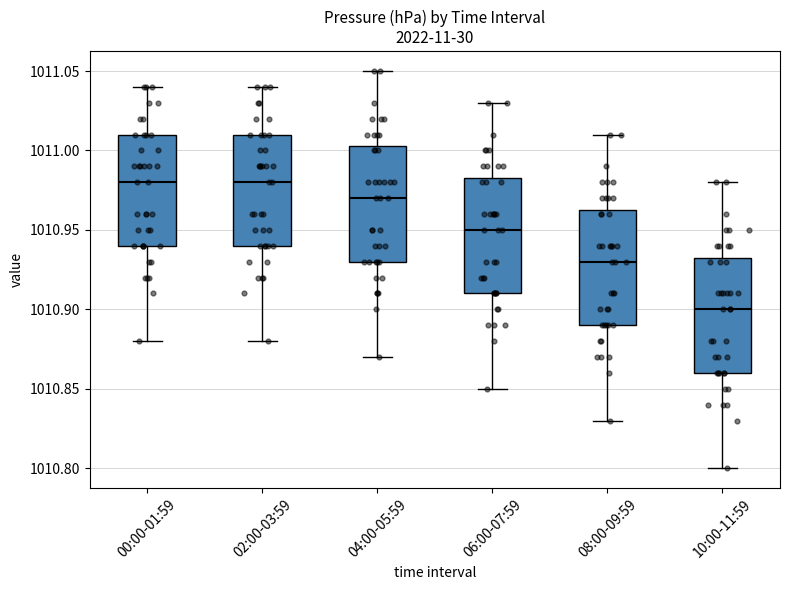

Reading left to right, read every box against the y-axis: the position of its median line, the range the box covers, and the ends of its whiskers. The values are not printed on the chart, so give them approximately, as read against the axis.

00:00-01:59: median 1010.980, box 1010.940 to 1011.010, whiskers 1010.880 to 1011.040
02:00-03:59: median 1010.980, box 1010.940 to 1011.010, whiskers 1010.880 to 1011.040
04:00-05:59: median 1010.970, box 1010.930 to 1011.005, whiskers 1010.870 to 1011.050
06:00-07:59: median 1010.950, box 1010.910 to 1010.985, whiskers 1010.850 to 1011.030
08:00-09:59: median 1010.930, box 1010.890 to 1010.965, whiskers 1010.830 to 1011.010
10:00-11:59: median 1010.900, box 1010.860 to 1010.935, whiskers 1010.800 to 1010.980